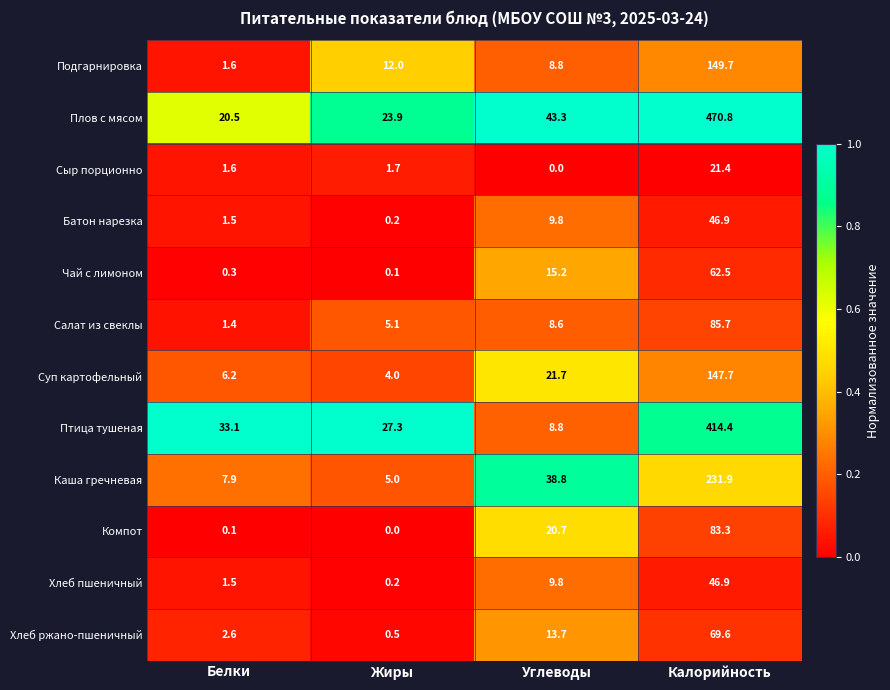

What is the average value of the Батон нарезка series?

14.6